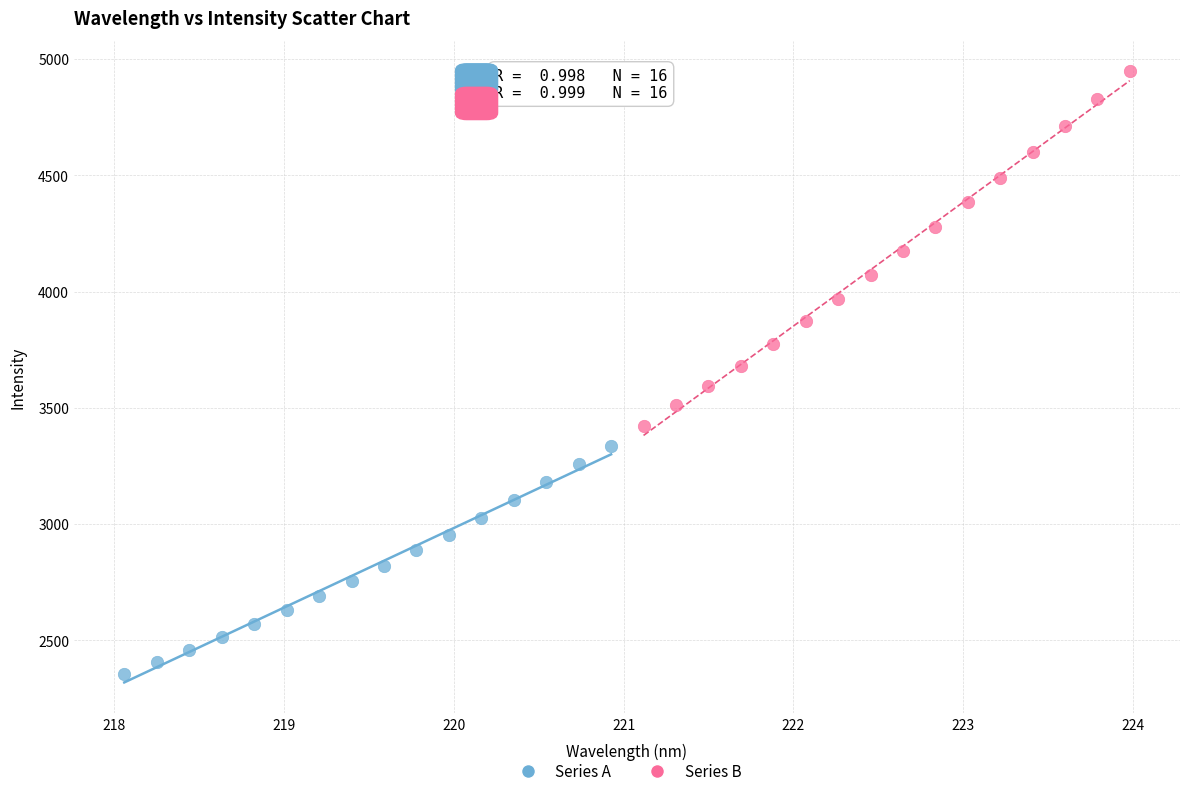

Which series reaches the minimum Y coordinate?

Series A